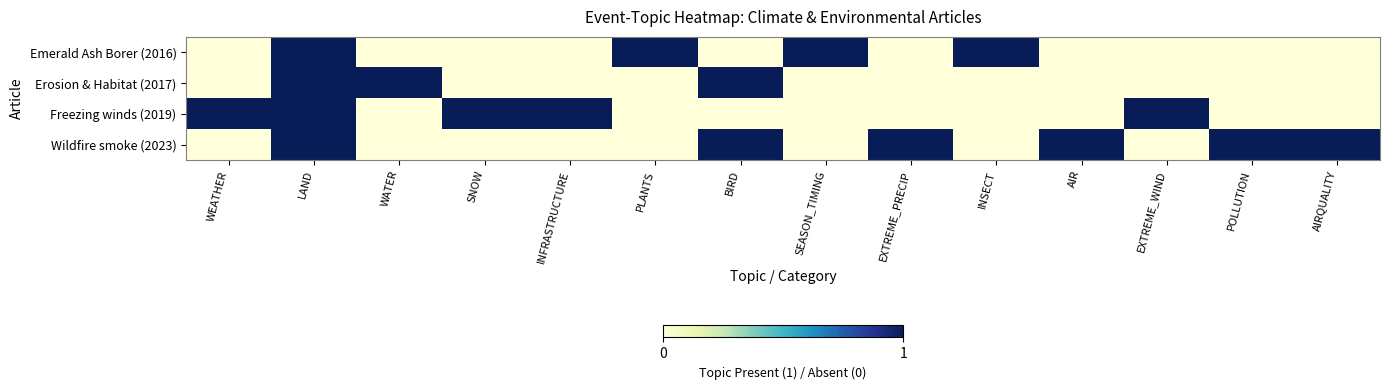

Reading right to left, transcribe all the data shown in this chart.

Wildfire smoke (2023): AIRQUALITY=1	POLLUTION=1	EXTREME_WIND=0	AIR=1	INSECT=0	EXTREME_PRECIP=1	SEASON_TIMING=0	BIRD=1	PLANTS=0	INFRASTRUCTURE=0	SNOW=0	WATER=0	LAND=1	WEATHER=0
Freezing winds (2019): AIRQUALITY=0	POLLUTION=0	EXTREME_WIND=1	AIR=0	INSECT=0	EXTREME_PRECIP=0	SEASON_TIMING=0	BIRD=0	PLANTS=0	INFRASTRUCTURE=1	SNOW=1	WATER=0	LAND=1	WEATHER=1
Erosion & Habitat (2017): AIRQUALITY=0	POLLUTION=0	EXTREME_WIND=0	AIR=0	INSECT=0	EXTREME_PRECIP=0	SEASON_TIMING=0	BIRD=1	PLANTS=0	INFRASTRUCTURE=0	SNOW=0	WATER=1	LAND=1	WEATHER=0
Emerald Ash Borer (2016): AIRQUALITY=0	POLLUTION=0	EXTREME_WIND=0	AIR=0	INSECT=1	EXTREME_PRECIP=0	SEASON_TIMING=1	BIRD=0	PLANTS=1	INFRASTRUCTURE=0	SNOW=0	WATER=0	LAND=1	WEATHER=0